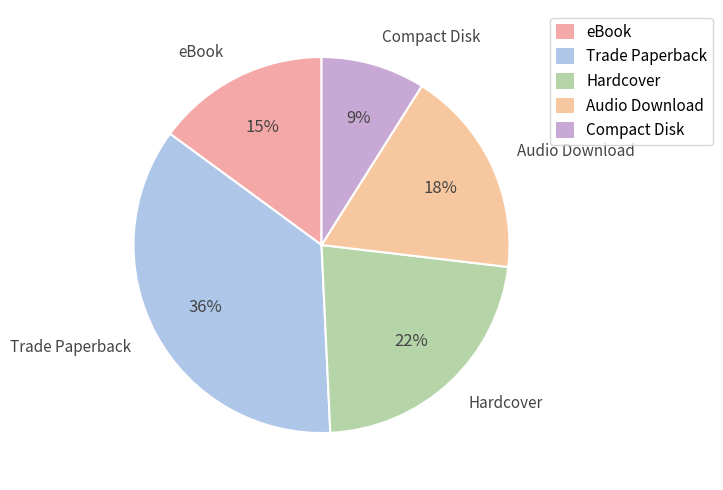

Approximately how many times larger is the value at eBook compared to Audio Download?

0.8